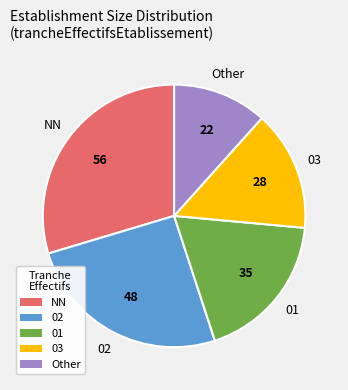

What is the largest slice in the pie chart?

NN